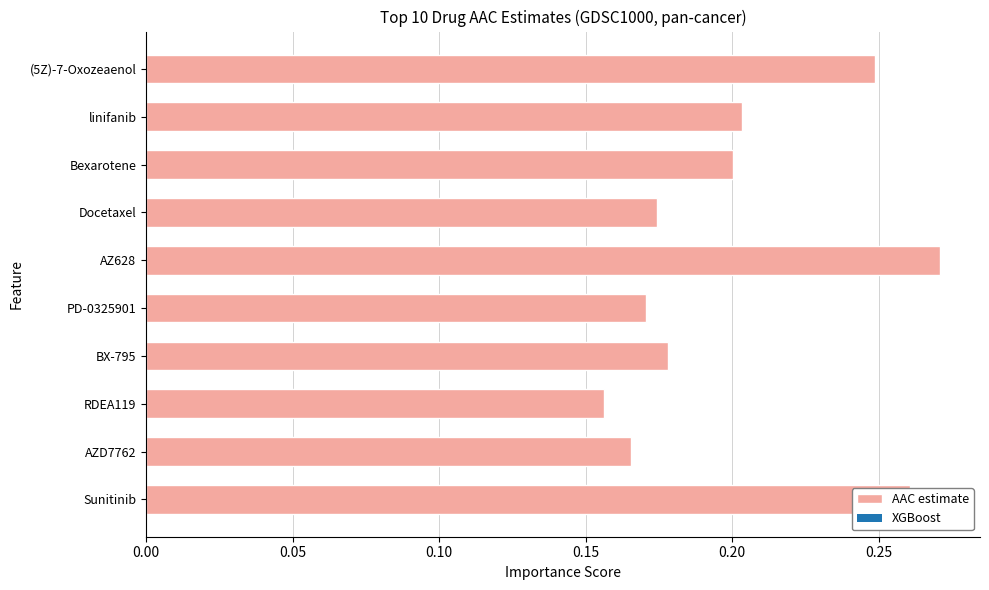

Between Docetaxel and Sunitinib, which is larger?

Sunitinib